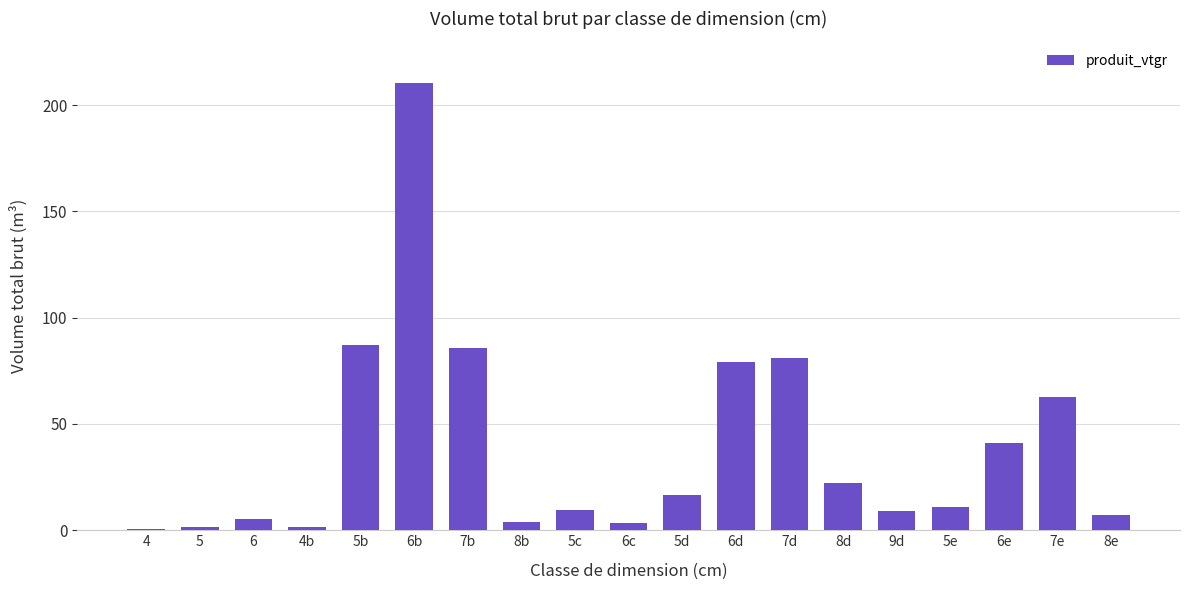

The value at 7d is 81.1. True or false?

True